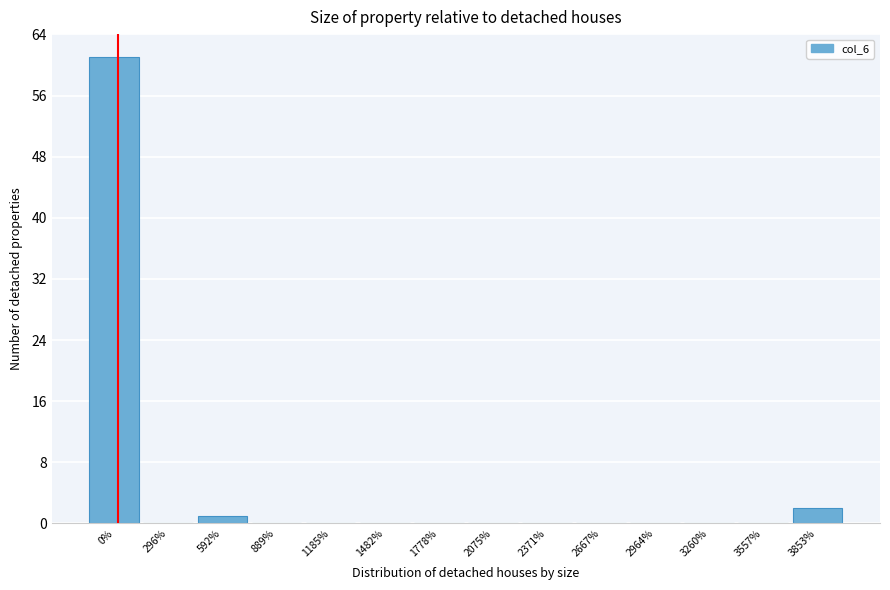

True or false: the data shows 0 at 2667%.

True